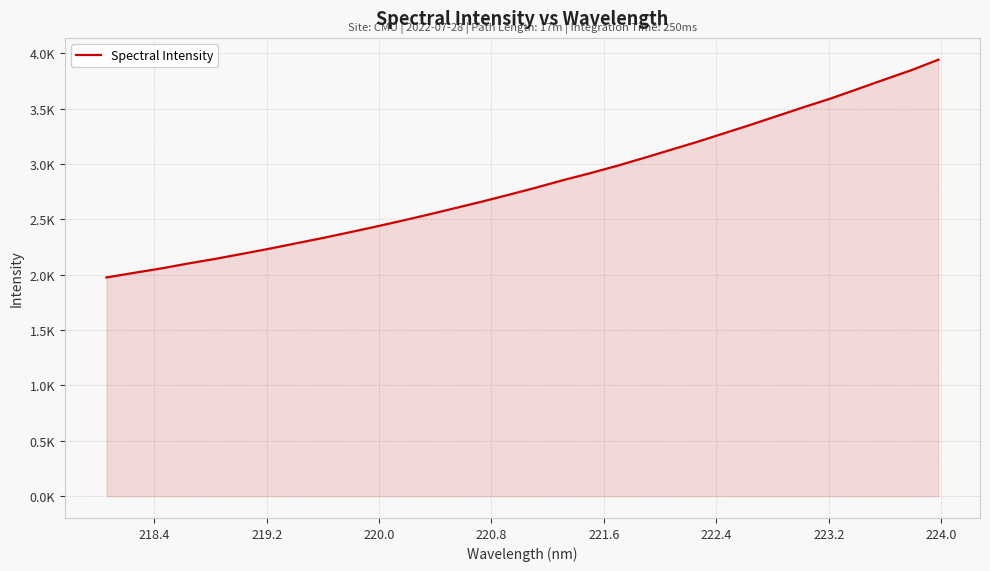

Reading right to left, extract all data points from this chart.

3941.2	3847.4	3763.2	3677.5	3592.3	3514.4	3433.9	3353.7	3276.3	3198.9	3125.9	3052.8	2981.8	2915.5	2853.0	2786.1	2722.6	2660.8	2602.0	2543.4	2486.8	2432.4	2379.7	2328.5	2280.2	2231.3	2185.6	2140.4	2098.9	2054.7	2015.3	1974.8